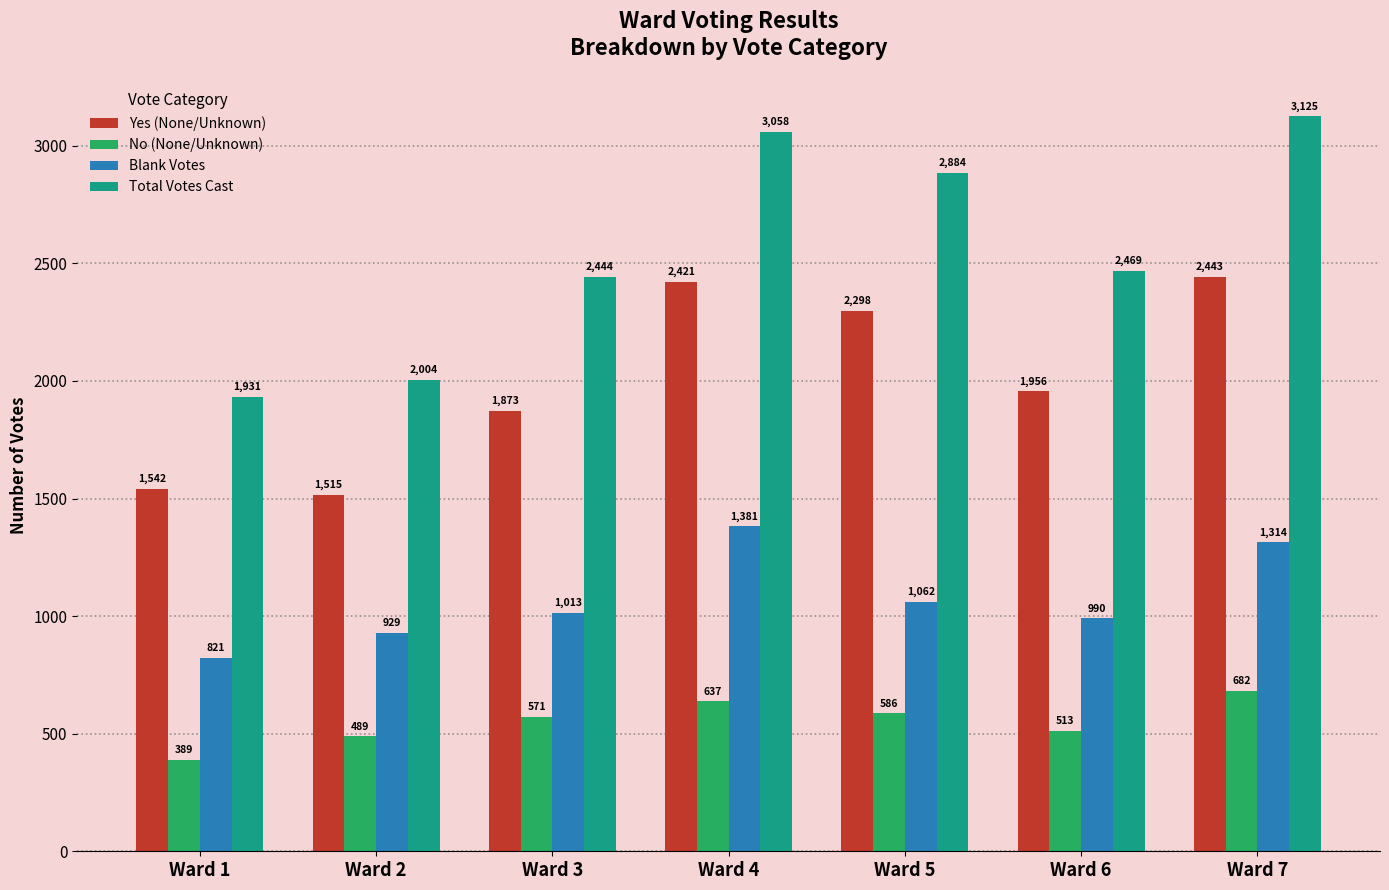

Which series has the largest total across all categories?

Total Votes Cast